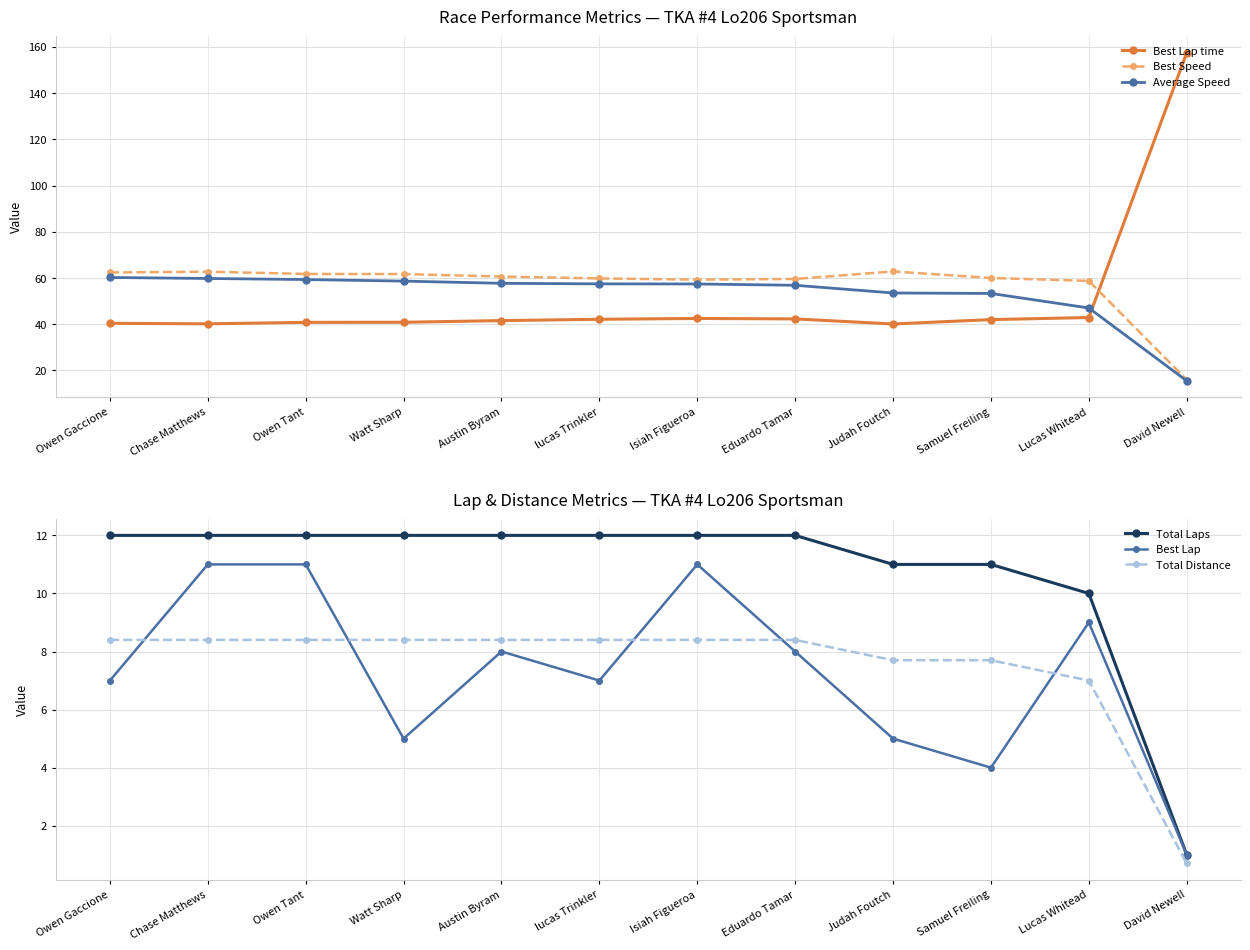

The Best Lap series shows 8.0 at Eduardo Tamar. True or false?

True